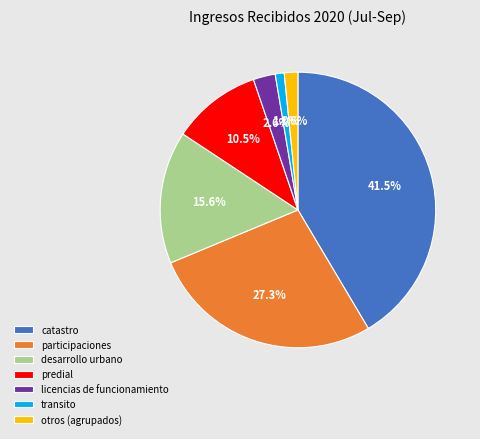

What is the ratio of the value at catastro to the value at predial?

4.0